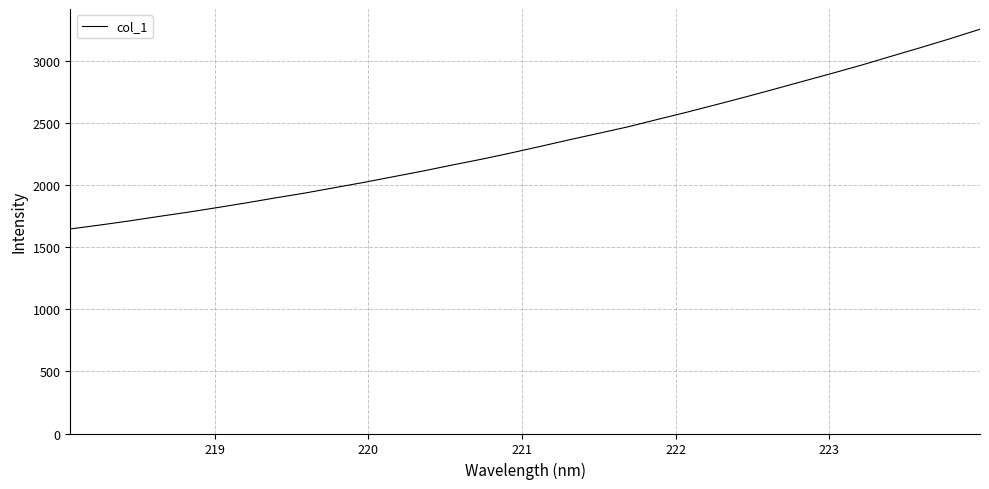

What is the minimum value shown in the chart?

1645.3